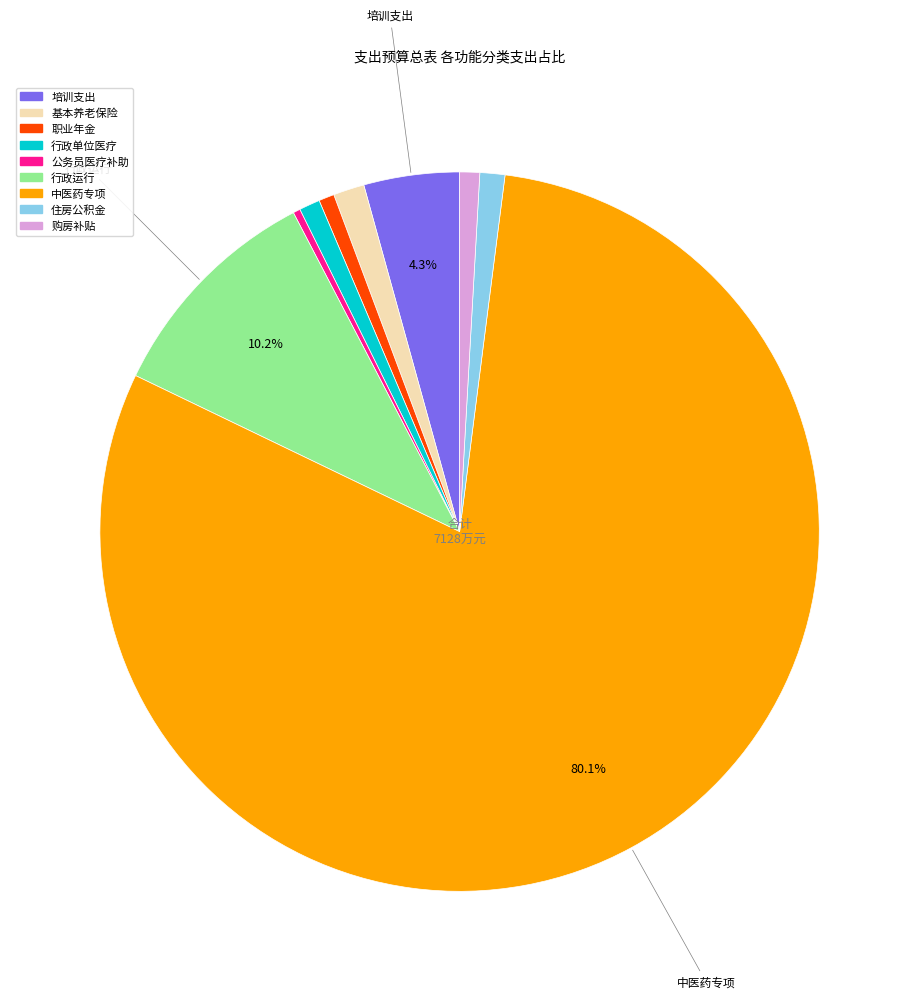

Is there any slice that represents more than half of the pie?

Yes